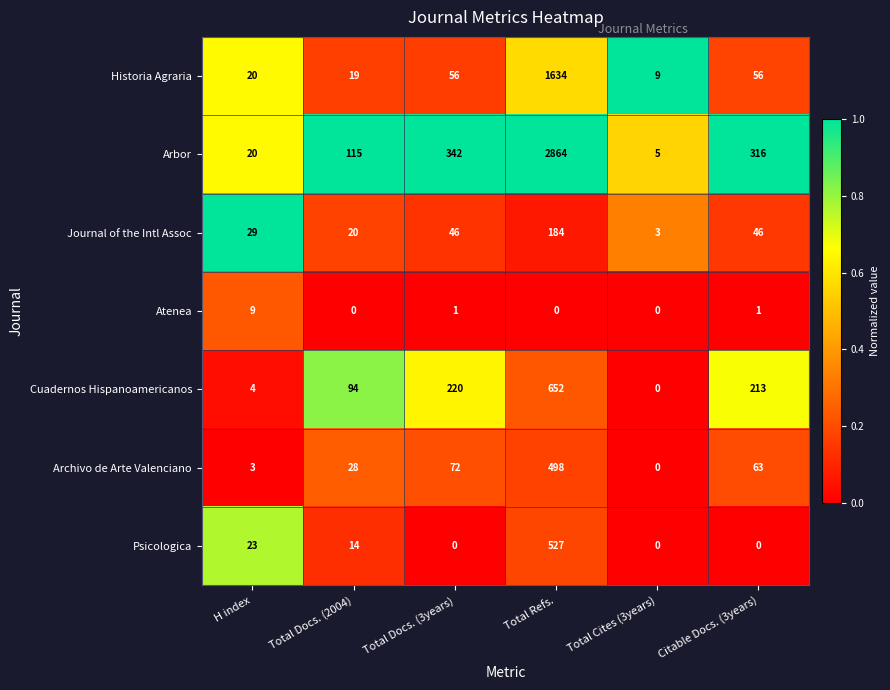

What is the spread (max minus min) of values at Citable Docs. (3years)?

316